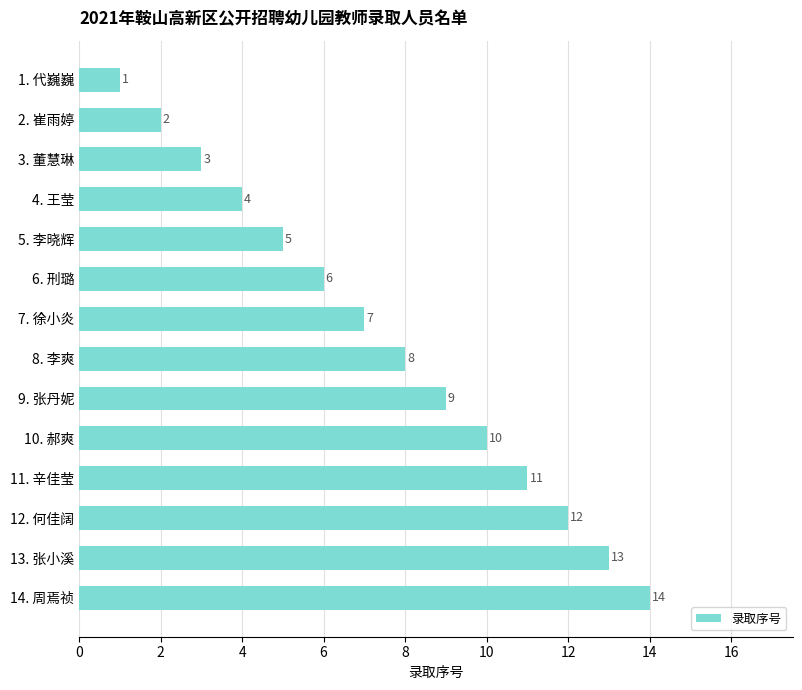

What is the average value?

8